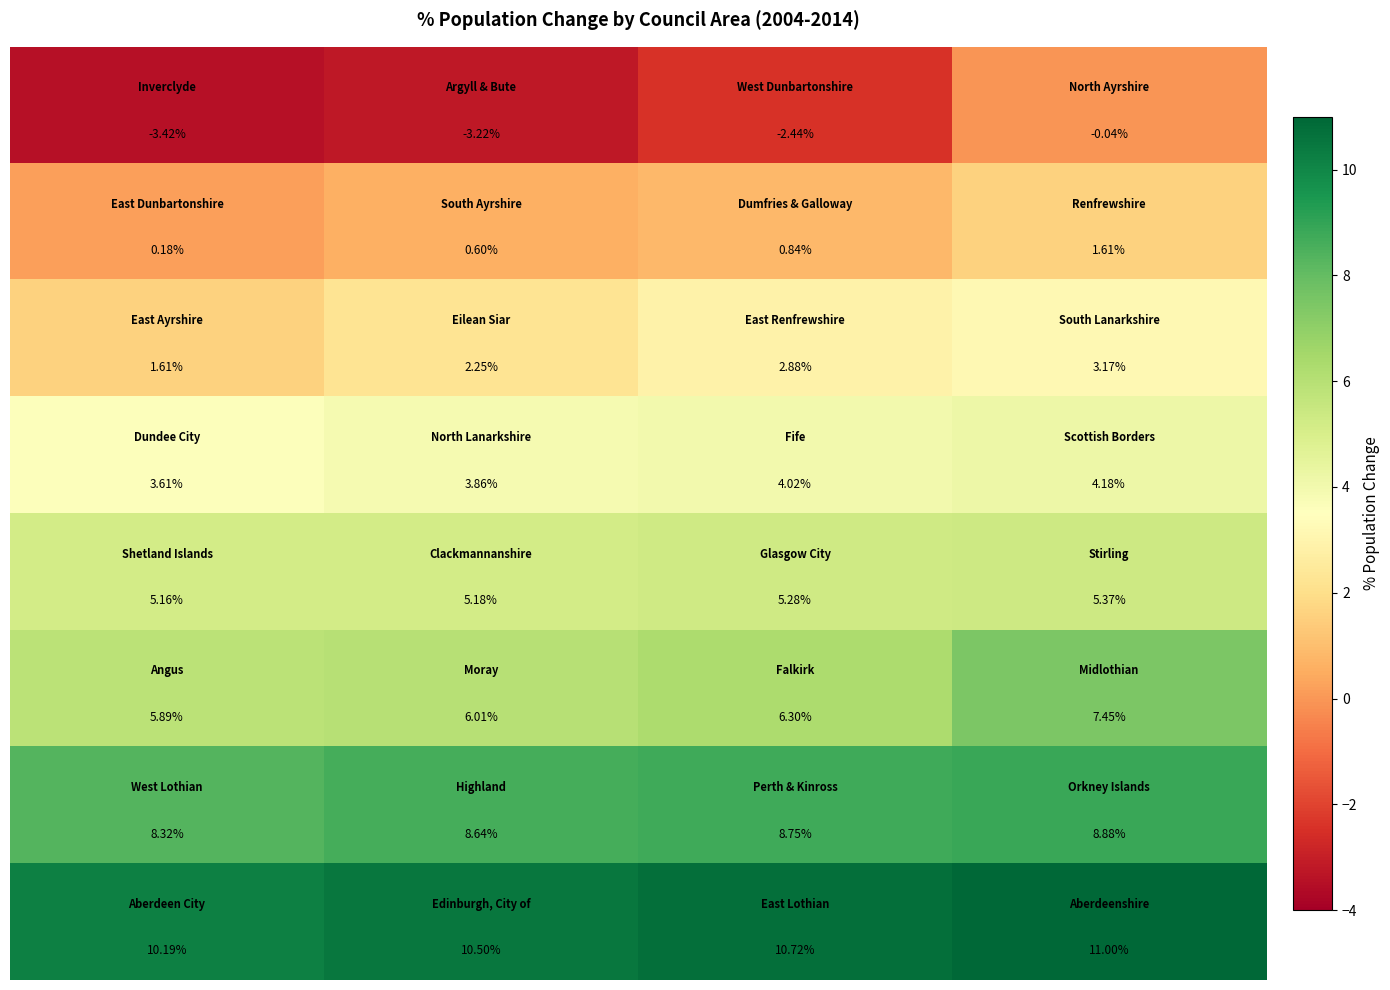

At how many categories does at least one series exceed 1?

4